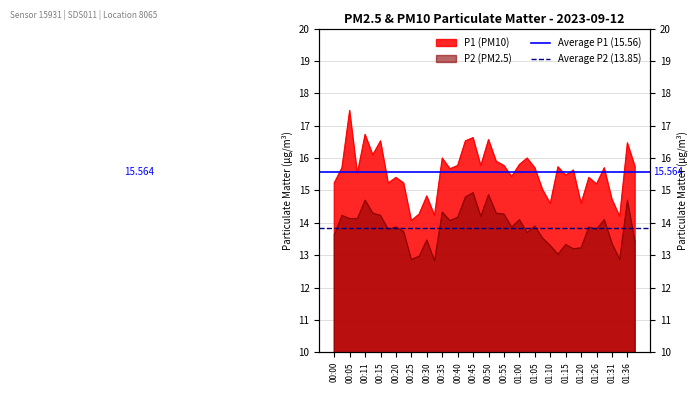

What is the value of the Average P1 (15.56) point at the 2nd from the left?

15.6